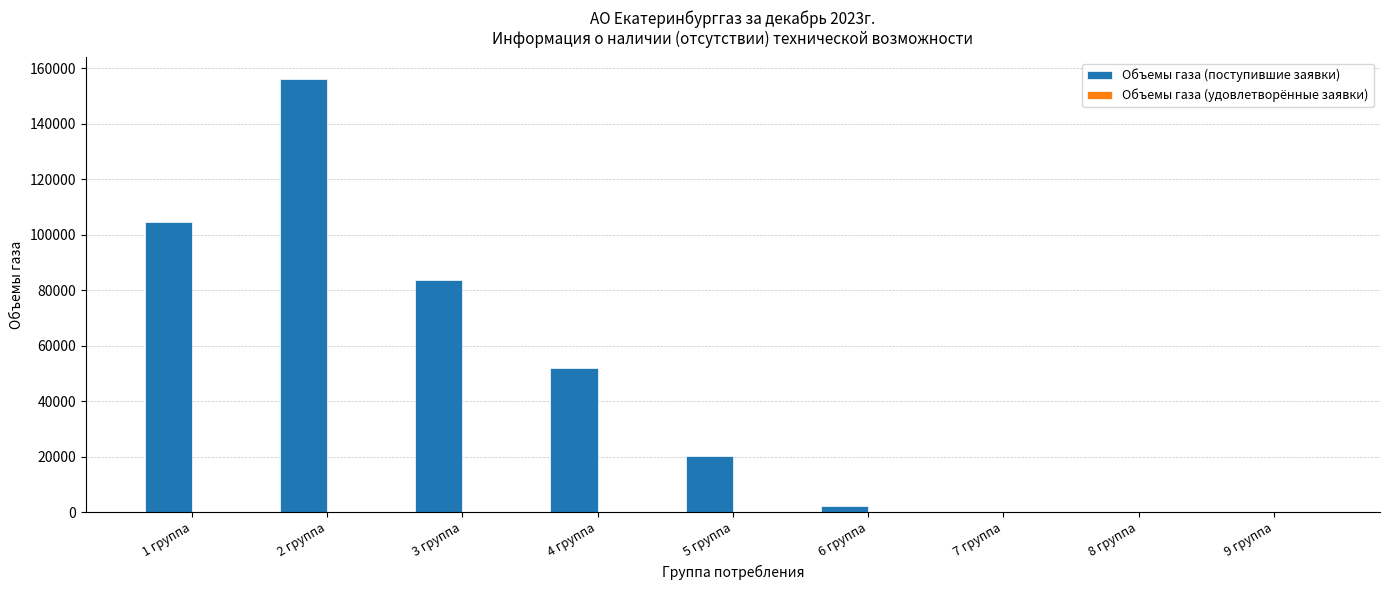

Where is the data nearest to the value 78004?

3 группа